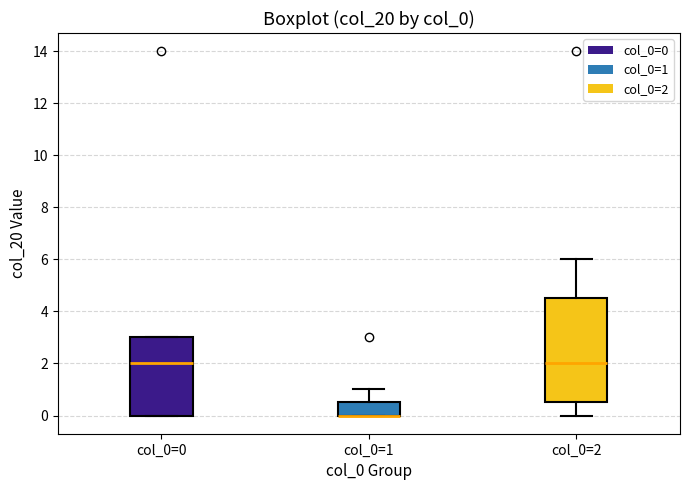

Where is the upper edge of the box for col_0=1 on the y-axis? The values are not printed on the chart, so give them approximately, as read against the axis.

0.6